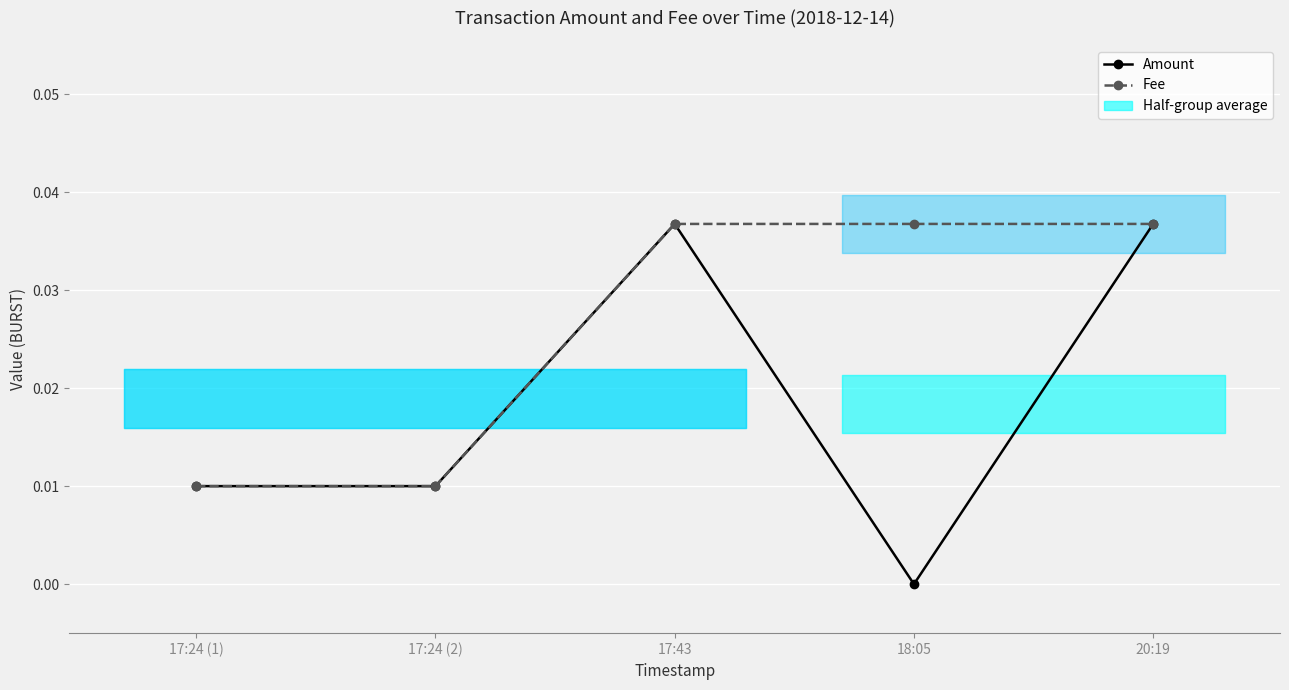

The Amount series shows 0.0 at 17:24 (2). True or false?

False